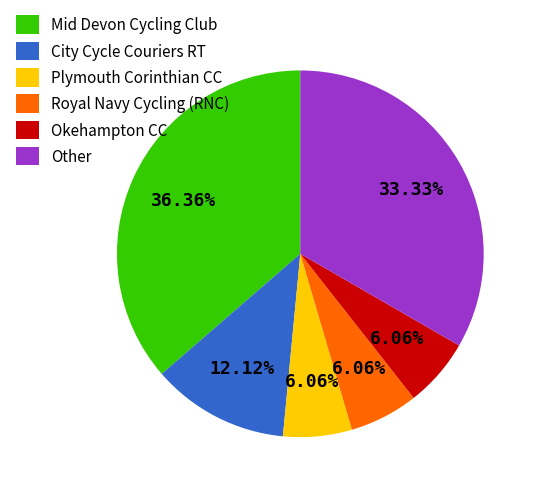

How many segments does this pie chart have?

6